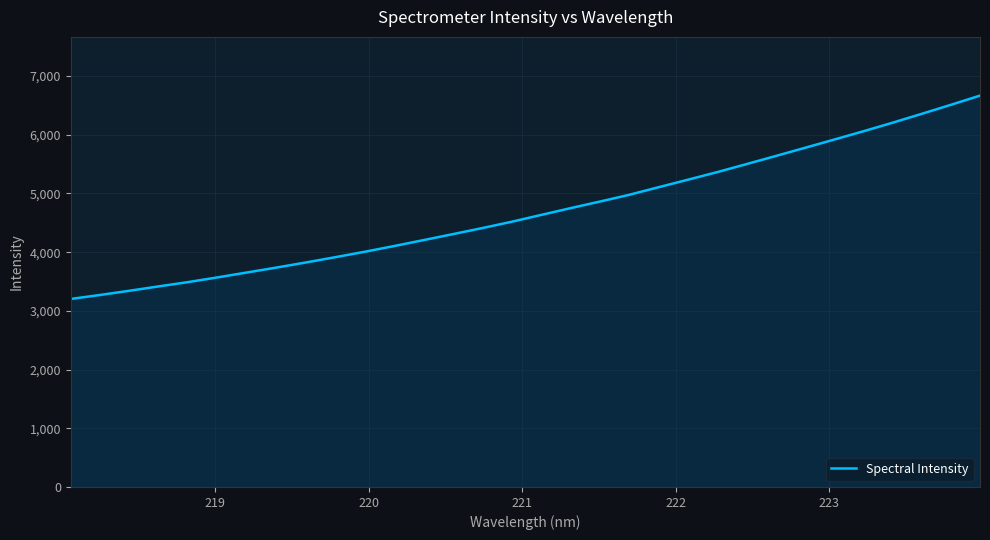

What is the smallest value displayed?

3203.5